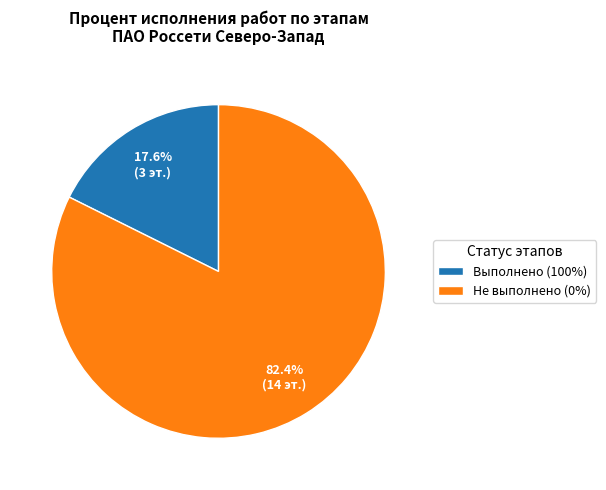

Count the number of slices in the pie.

2